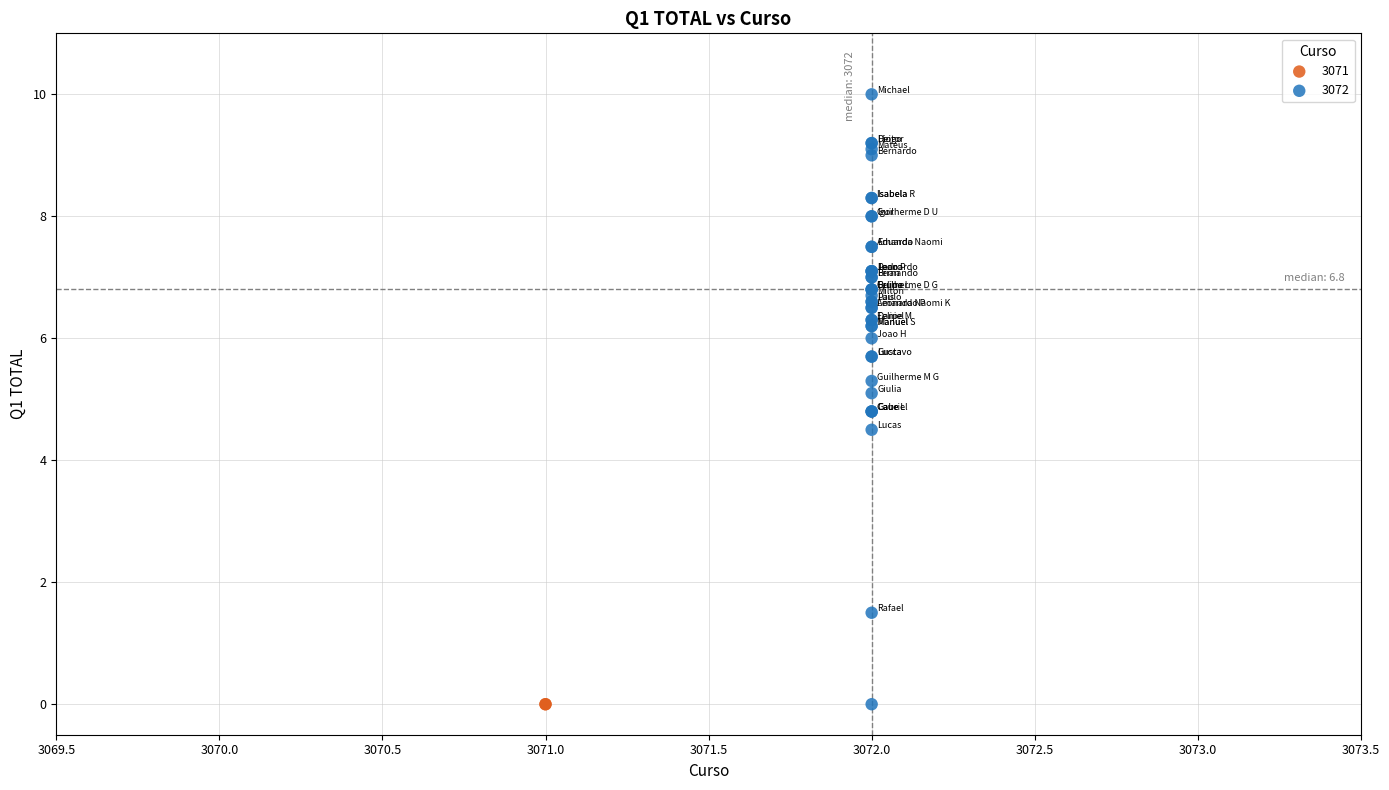

What are all the series names shown in the legend?

3071, 3072